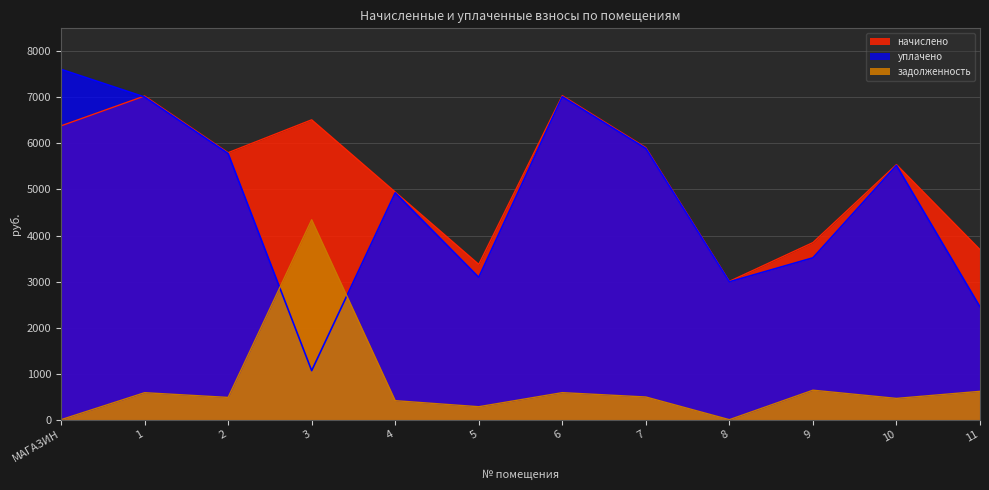

Rank the series at 11 from lowest to highest value.

задолженность, уплачено, начислено